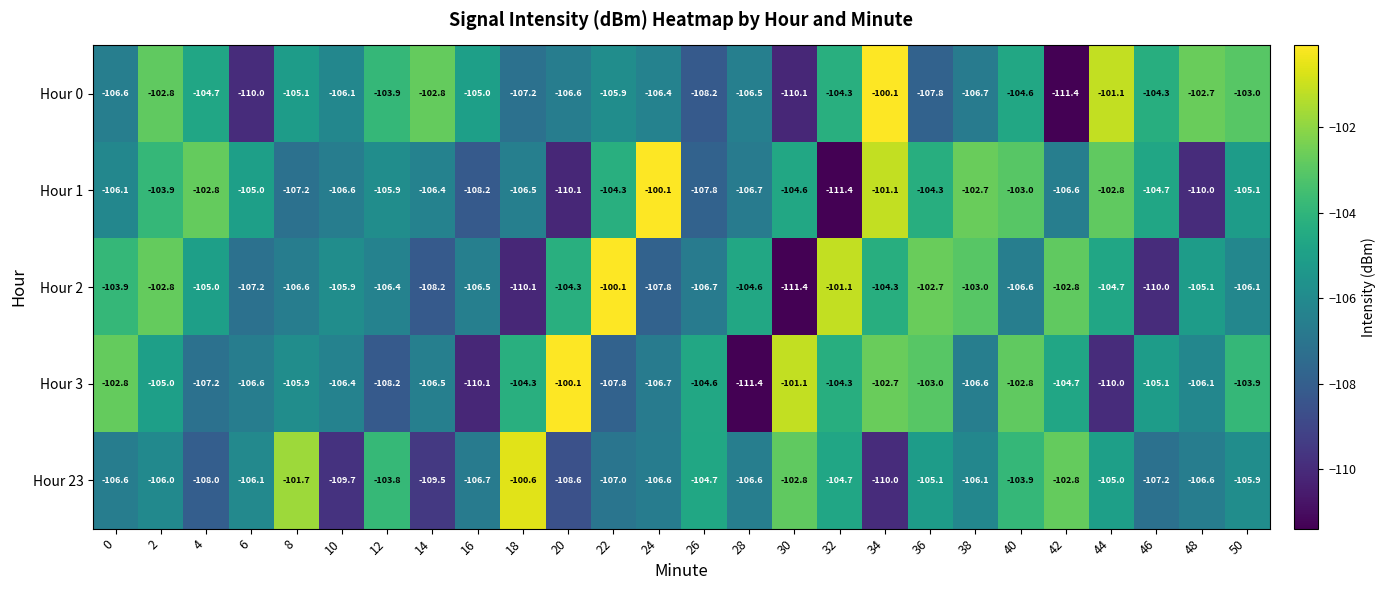

Rank the series at 24 from highest to lowest value.

Hour 1, Hour 0, Hour 23, Hour 3, Hour 2